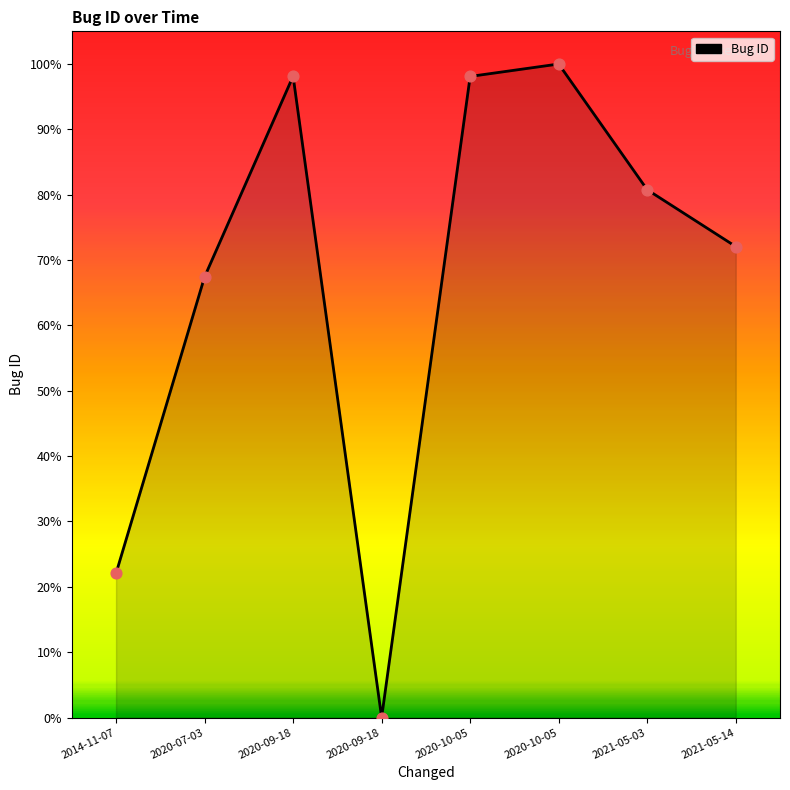

Which has a higher value, 2020-07-03 or 2020-10-05?

2020-10-05